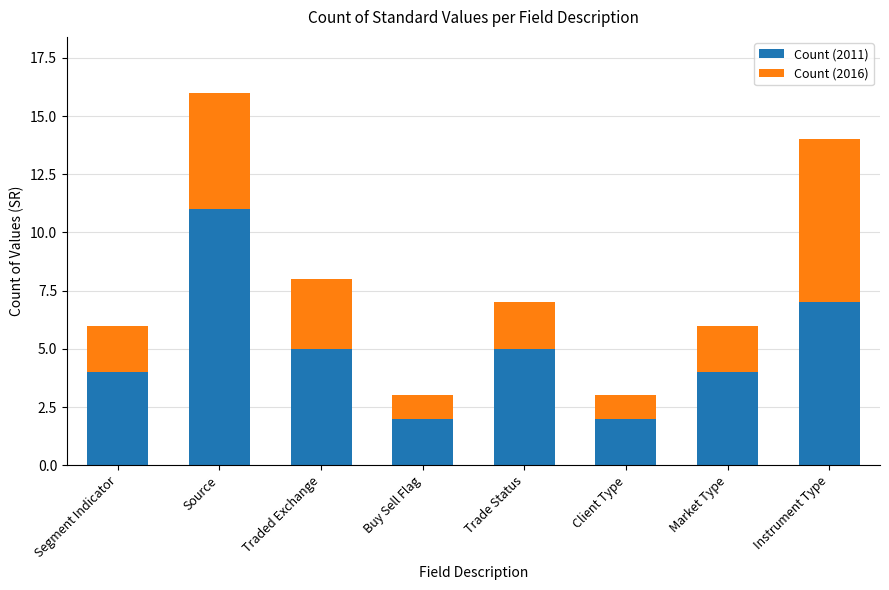

What are all the series names shown in the legend?

Count (2011), Count (2016)